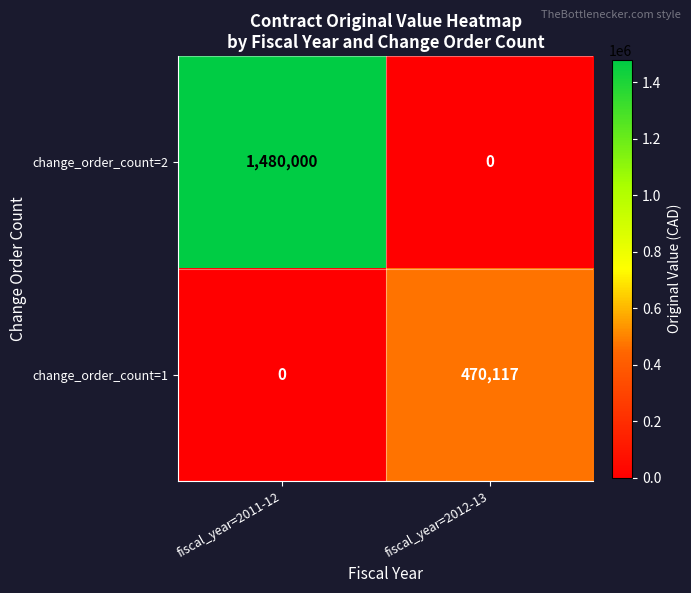

What is the difference between the change_order_count=1 values at fiscal_year=2012-13 and fiscal_year=2011-12?

470117